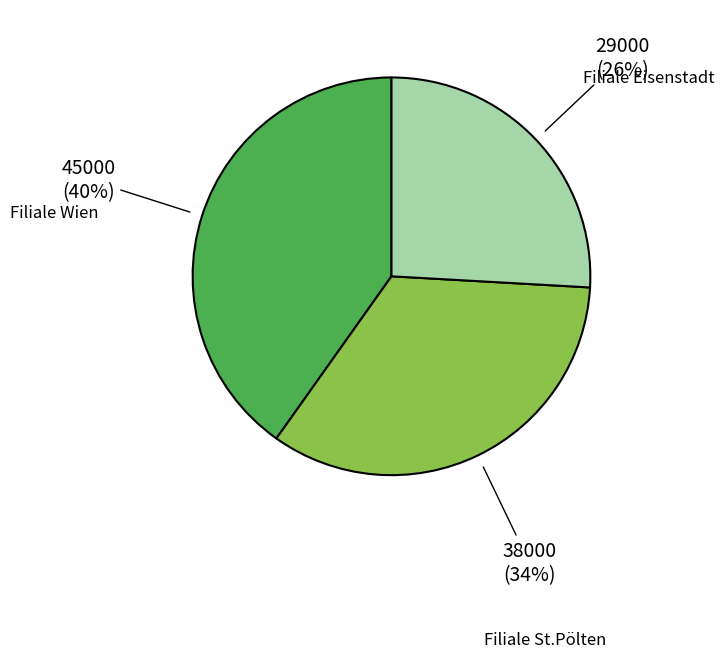

Which category has the biggest portion of the pie?

Filiale Wien